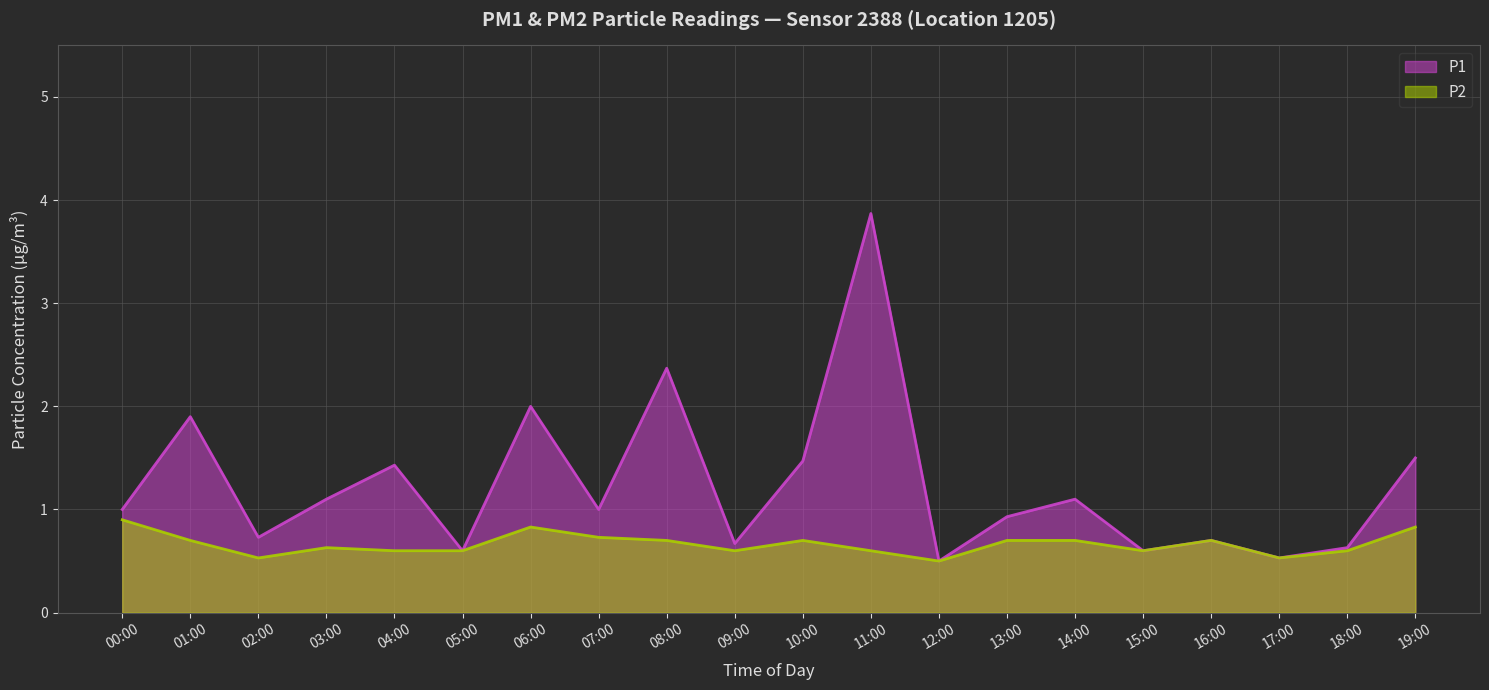

Rank the series at 05:00 from lowest to highest value.

P1, P2